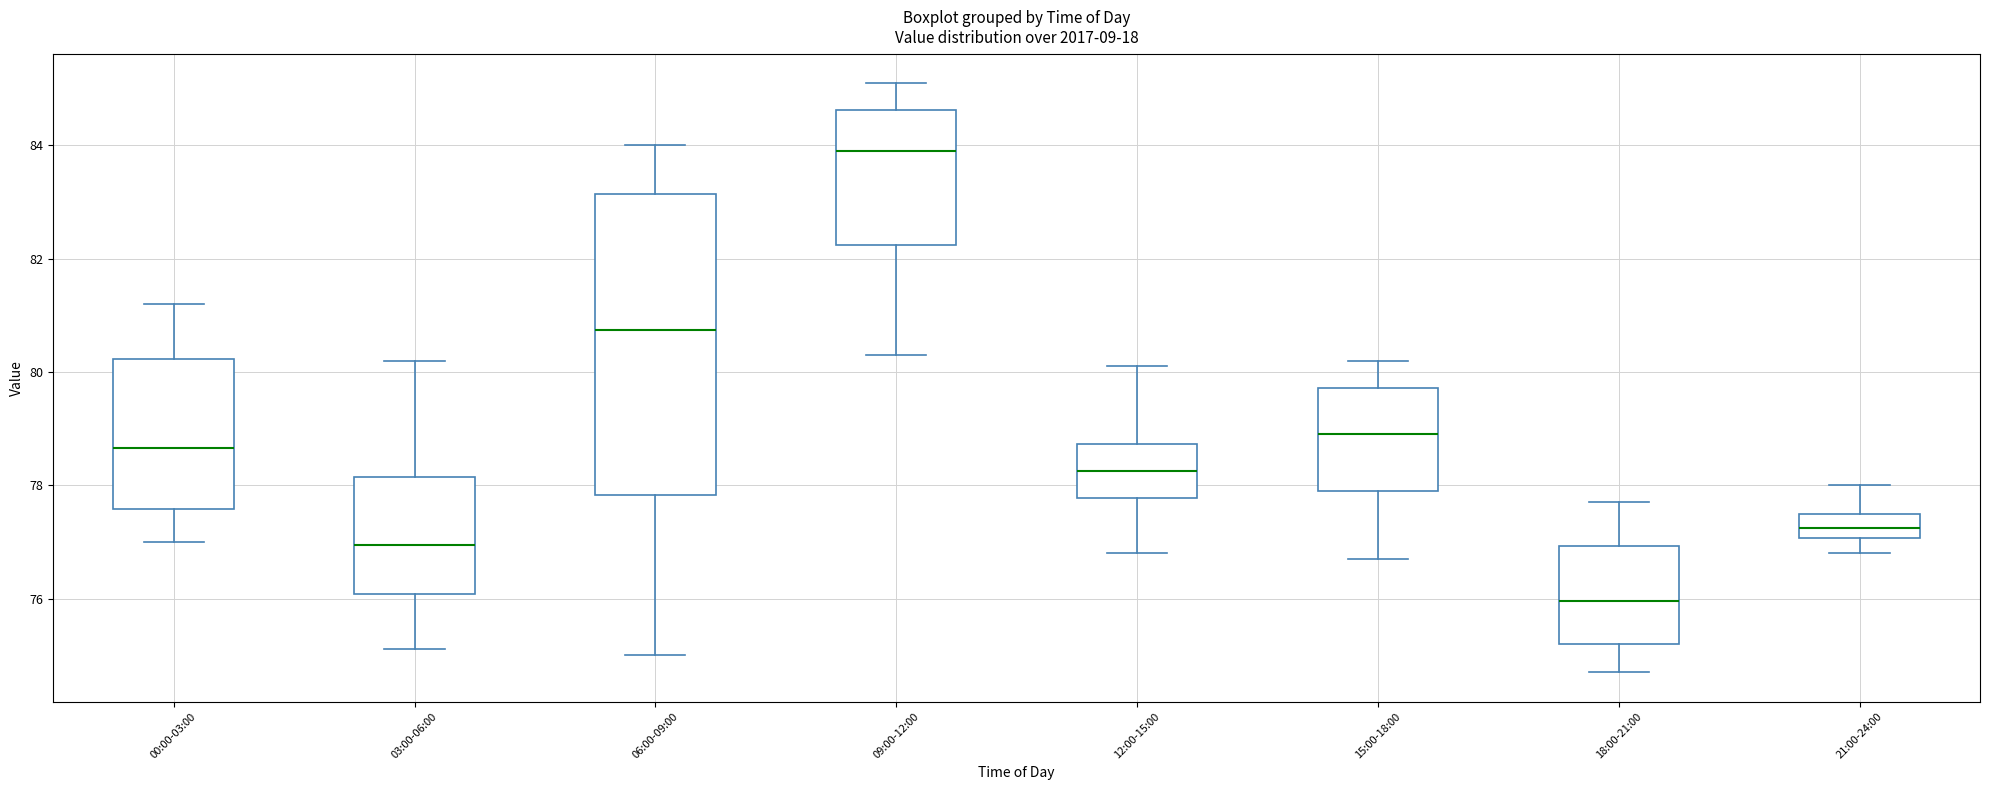

Reading left to right, transcribe this box plot: for each box, give where its median line is, the range the box spans, and where its two whiskers end, as read against the y-axis. The values are not printed on the chart, so give them approximately, as read against the axis.

00:00-03:00: median 78.6, box 77.6 to 80.2, whiskers 77.0 to 81.2
03:00-06:00: median 77.0, box 76.0 to 78.2, whiskers 75.2 to 80.2
06:00-09:00: median 80.8, box 77.8 to 83.2, whiskers 75.0 to 84.0
09:00-12:00: median 84.0, box 82.2 to 84.6, whiskers 80.4 to 85.2
12:00-15:00: median 78.2, box 77.8 to 78.8, whiskers 76.8 to 80.2
15:00-18:00: median 79.0, box 78.0 to 79.8, whiskers 76.8 to 80.2
18:00-21:00: median 76.0, box 75.2 to 77.0, whiskers 74.8 to 77.8
21:00-24:00: median 77.2, box 77.0 to 77.6, whiskers 76.8 to 78.0